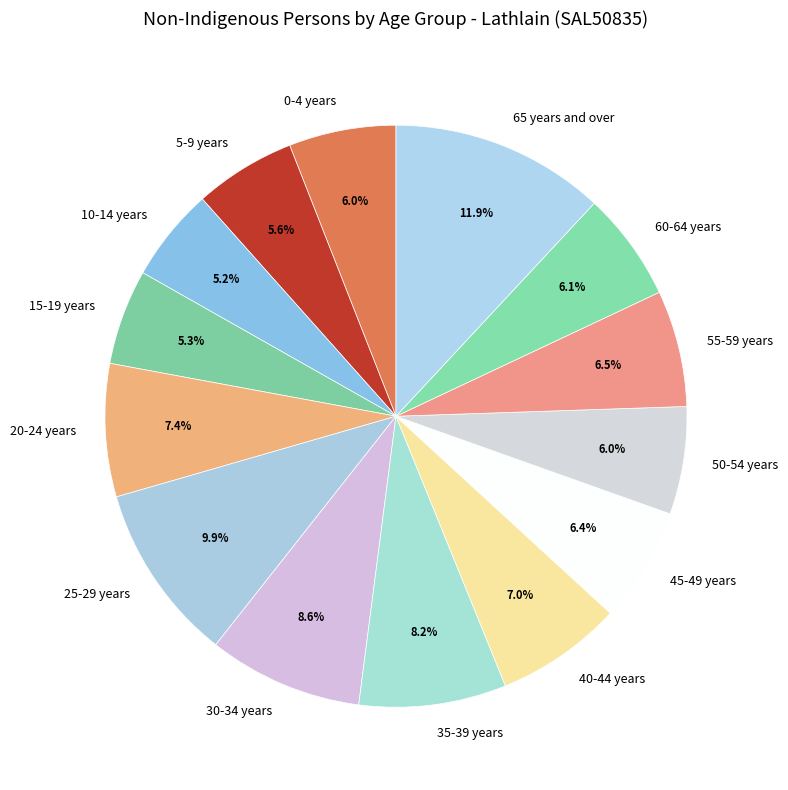

Which category has the biggest portion of the pie?

65 years and over